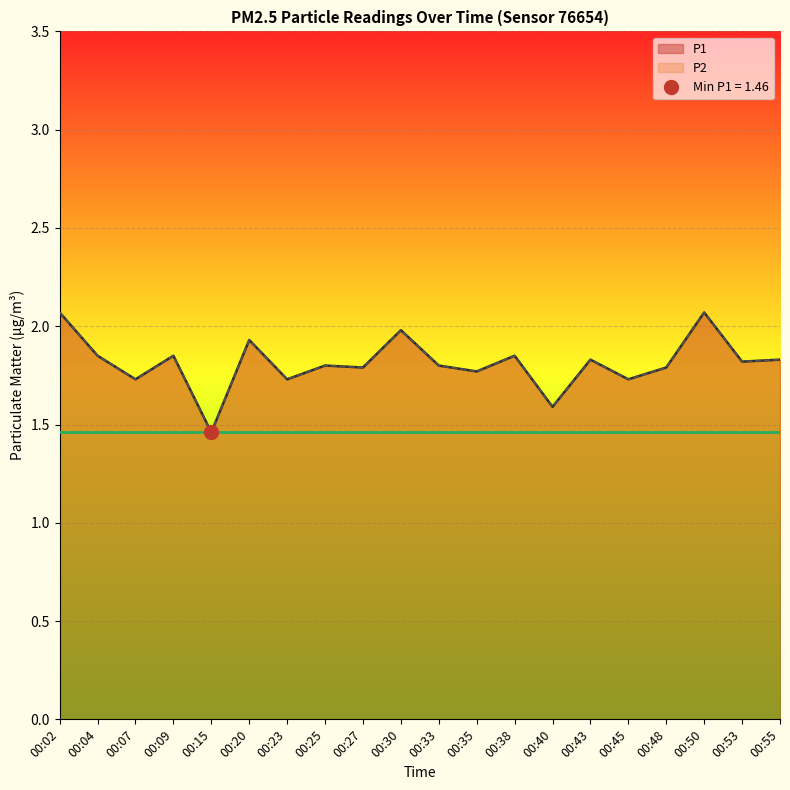

Is it true that P2 equals 3.2 at 00:38?

False